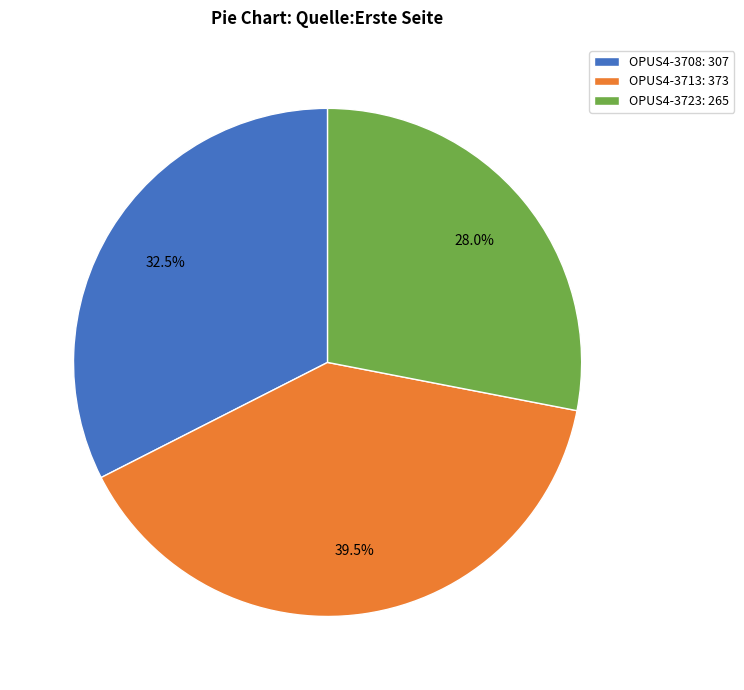

The OPUS4-3723 slice represents 22% of the pie. True or false?

False